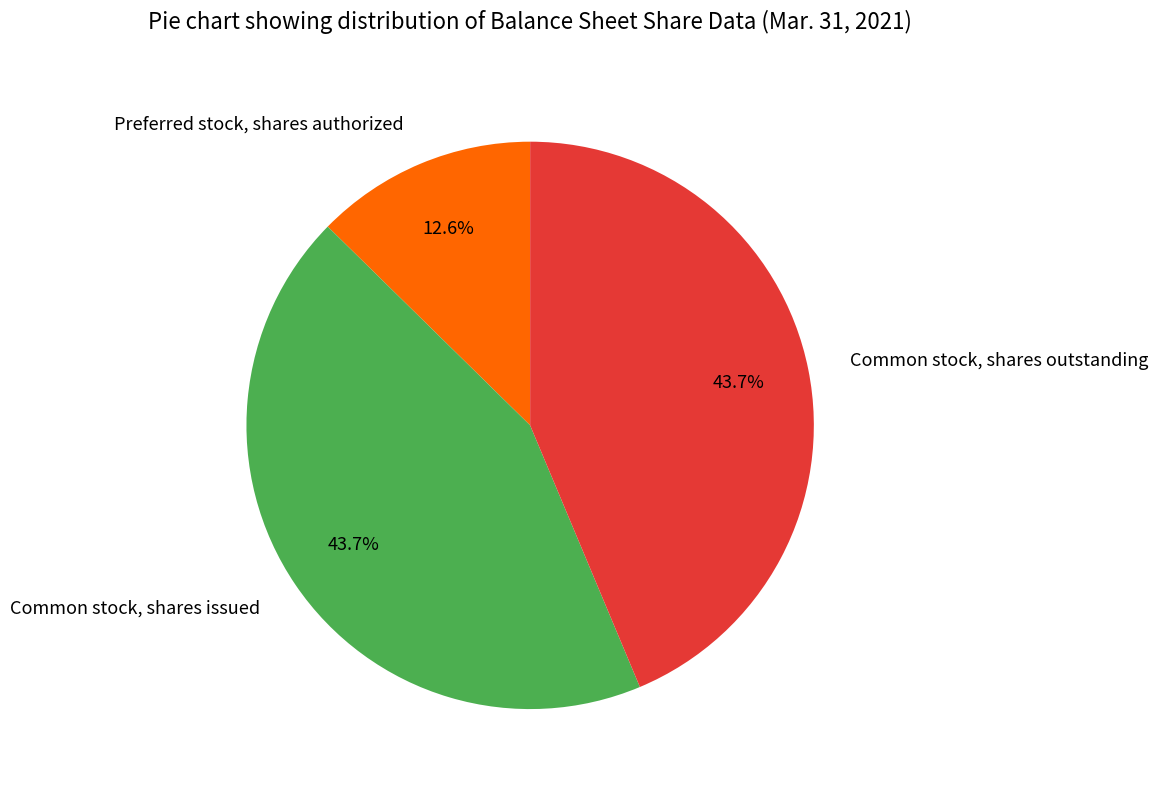

True or false: Common stock, shares outstanding accounts for 44% of the total.

True